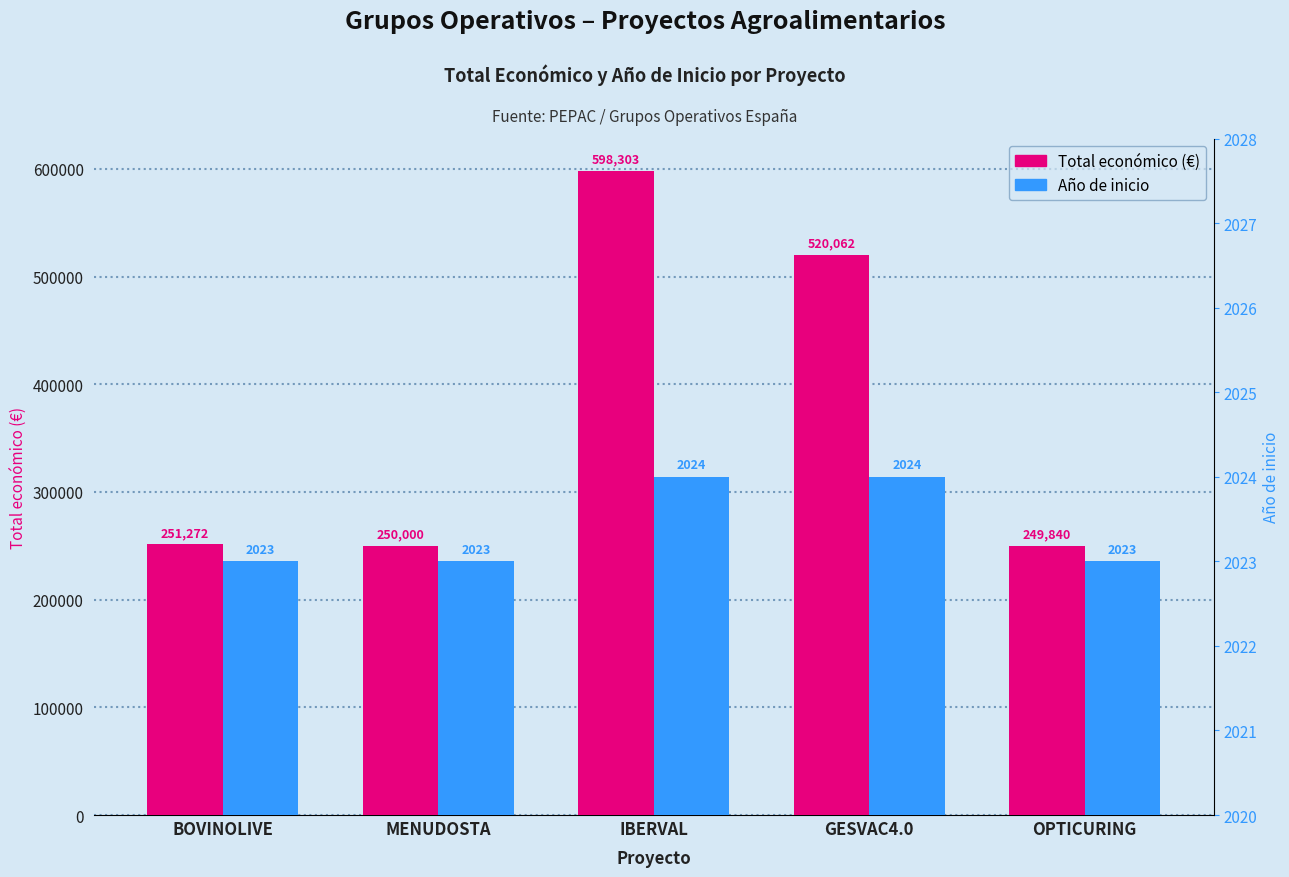

Is the value of Año de inicio at MENUDOSTA greater than the value of Total económico at BOVINOLIVE?

No